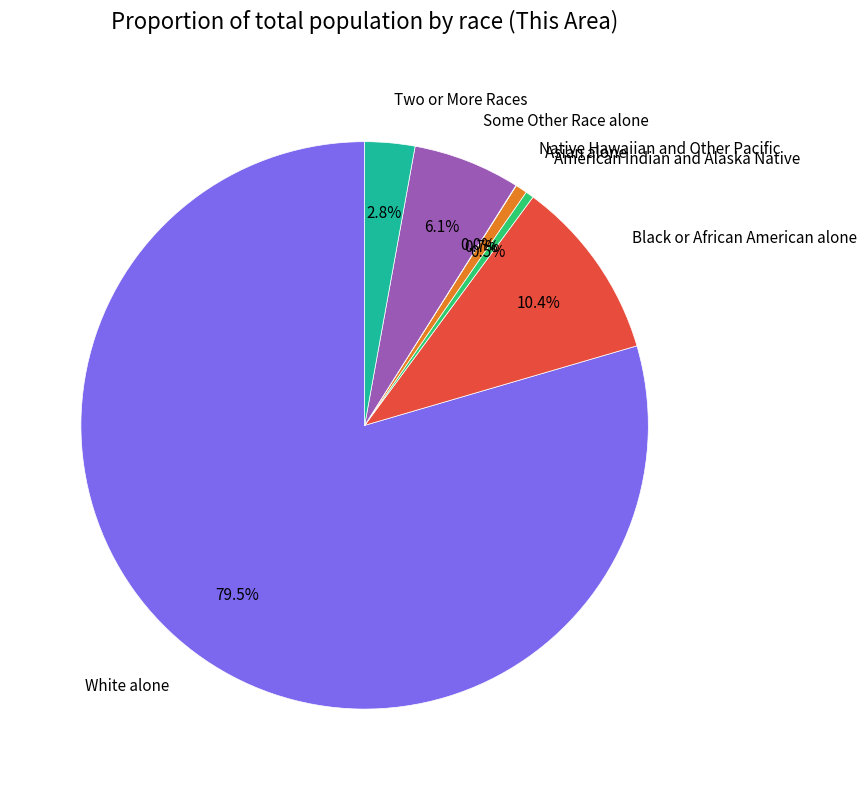

The American Indian and Alaska Native slice represents 13% of the pie. True or false?

False